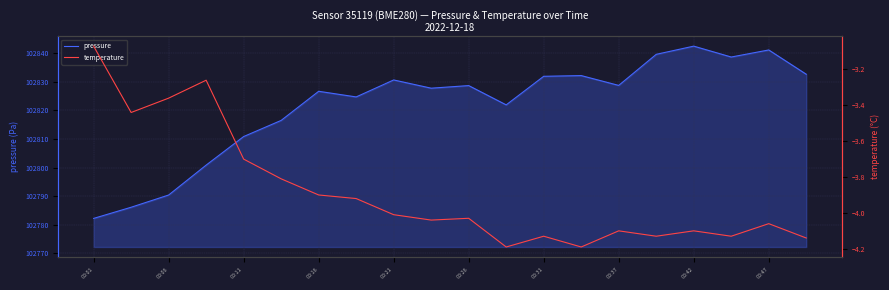

What is the lowest value of the pressure series?

102782.2